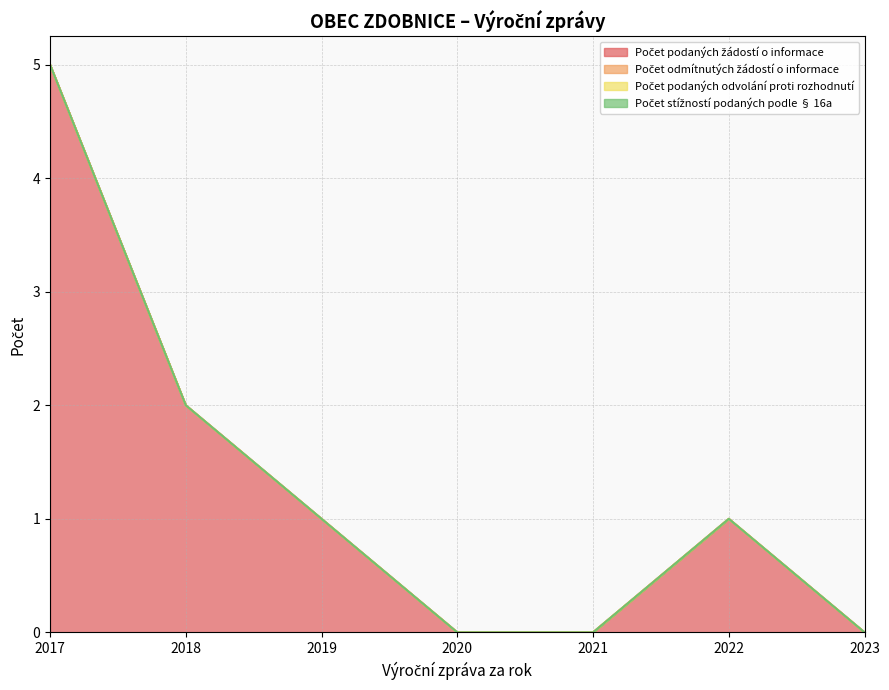

Which category has the lowest value in the Počet odmítnutých žádostí o informace series?

2017